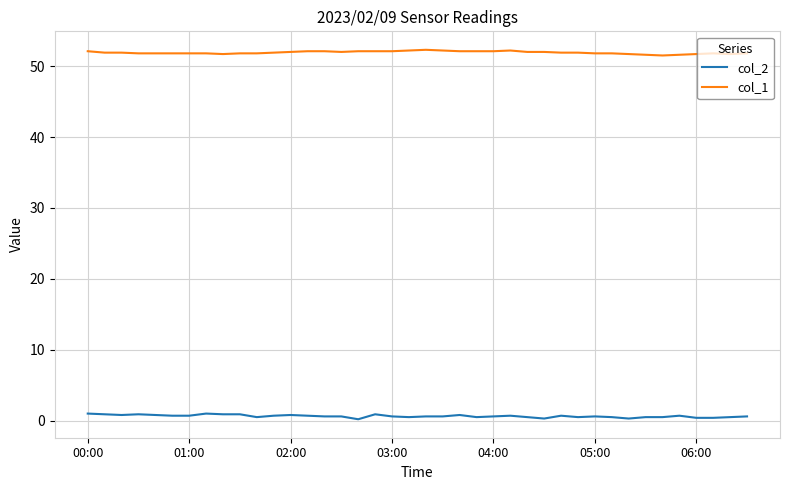

True or false: col_2 has more than 1 points higher than both neighbors.

True